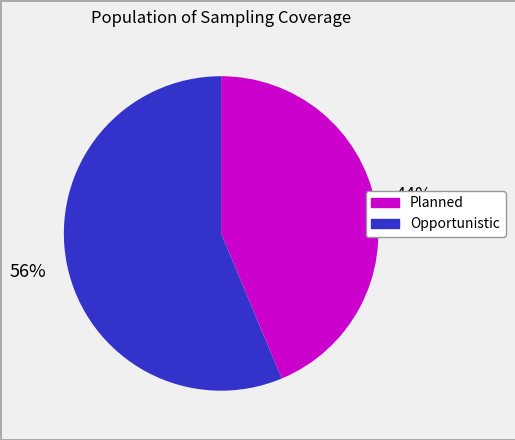

To the nearest percent, what is the average slice percentage?

50%